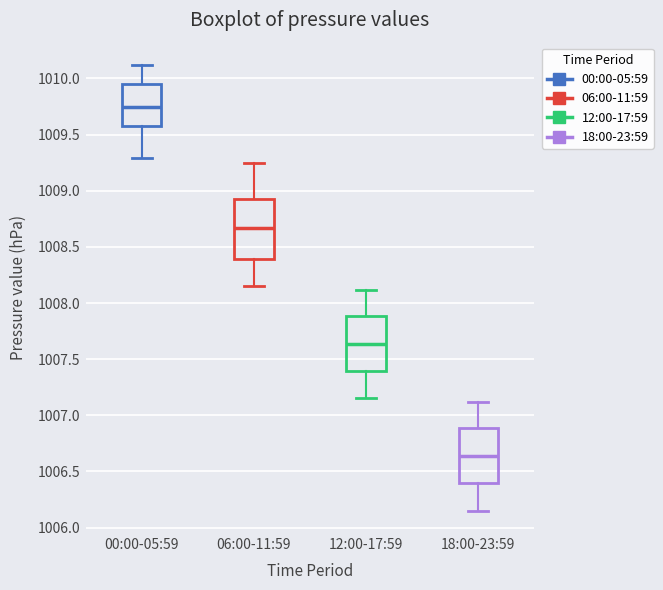

Reading left to right, transcribe this box plot: for each box, give where its median line is, the range the box spans, and where its two whiskers end, as read against the y-axis. The values are not printed on the chart, so give them approximately, as read against the axis.

00:00-05:59: median 1009.75, box 1009.60 to 1009.95, whiskers 1009.30 to 1010.10
06:00-11:59: median 1008.65, box 1008.40 to 1008.95, whiskers 1008.15 to 1009.25
12:00-17:59: median 1007.65, box 1007.40 to 1007.90, whiskers 1007.15 to 1008.10
18:00-23:59: median 1006.65, box 1006.40 to 1006.90, whiskers 1006.15 to 1007.10